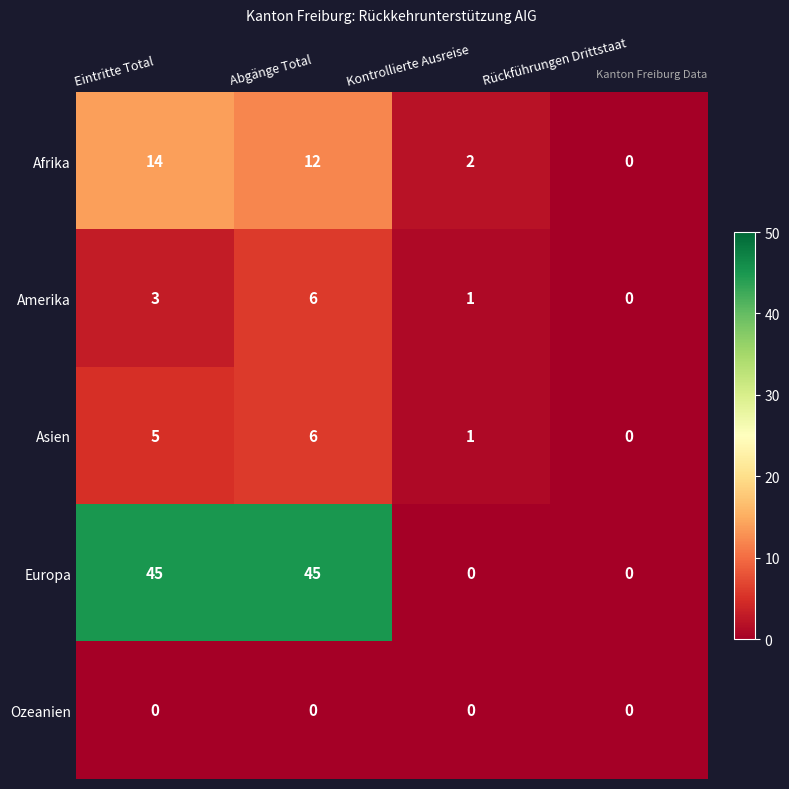

The value of Europa at Eintritte Total is 62. True or false?

False